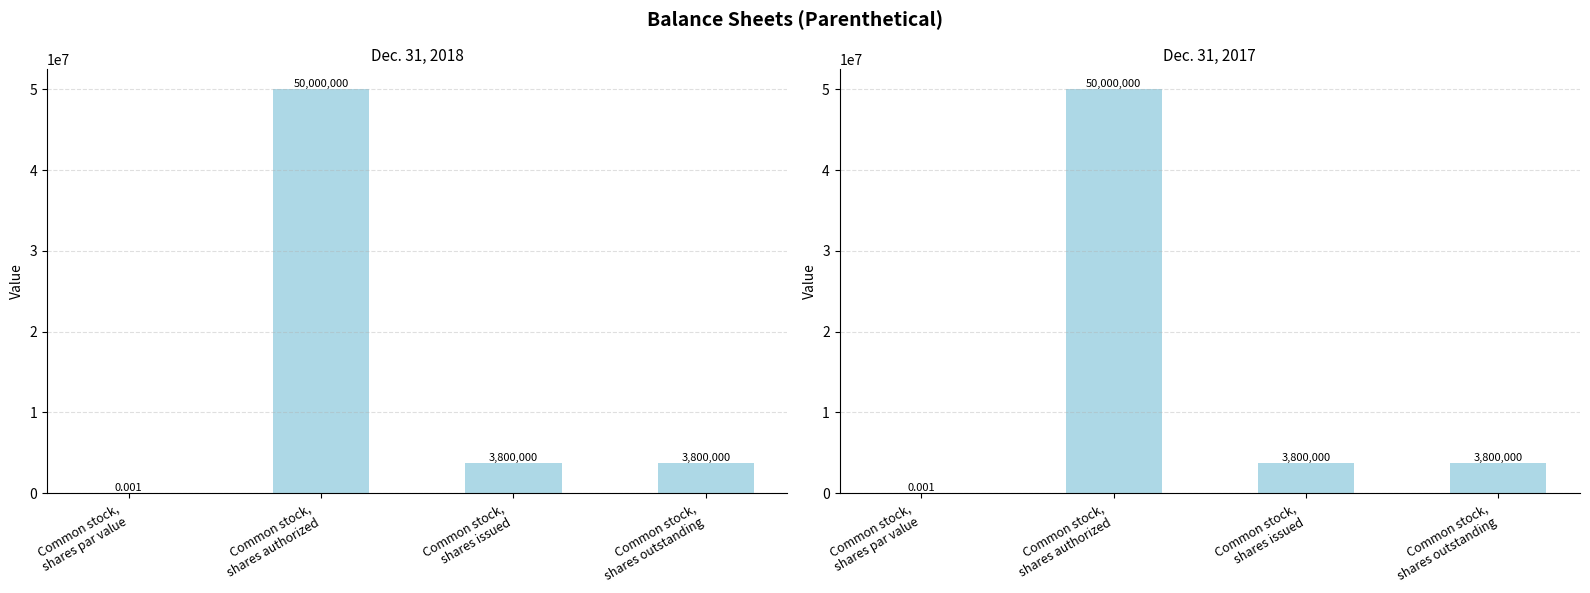

Where is Dec. 31, 2017 nearest to the value 25000000?

Common stock,
shares issued